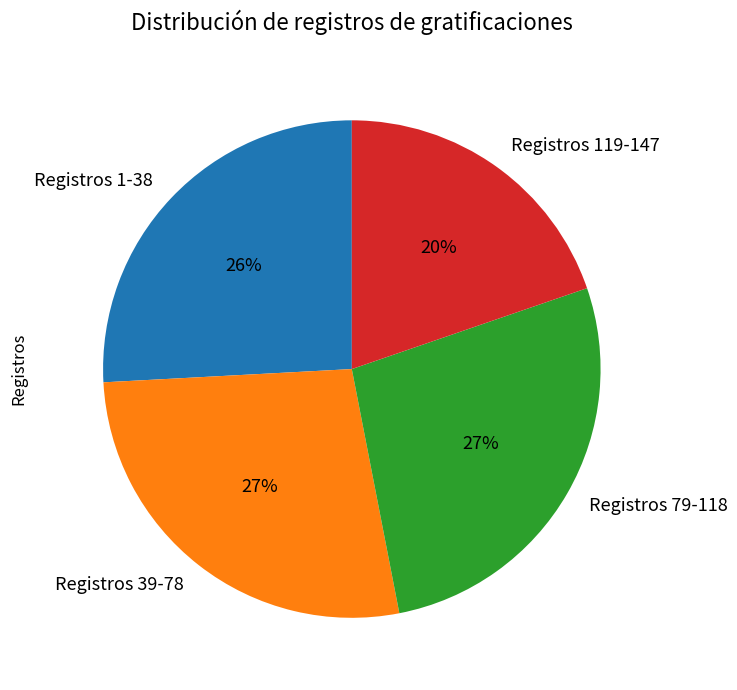

To the nearest percent, what is the difference between the largest and smallest slice percentages?

7%